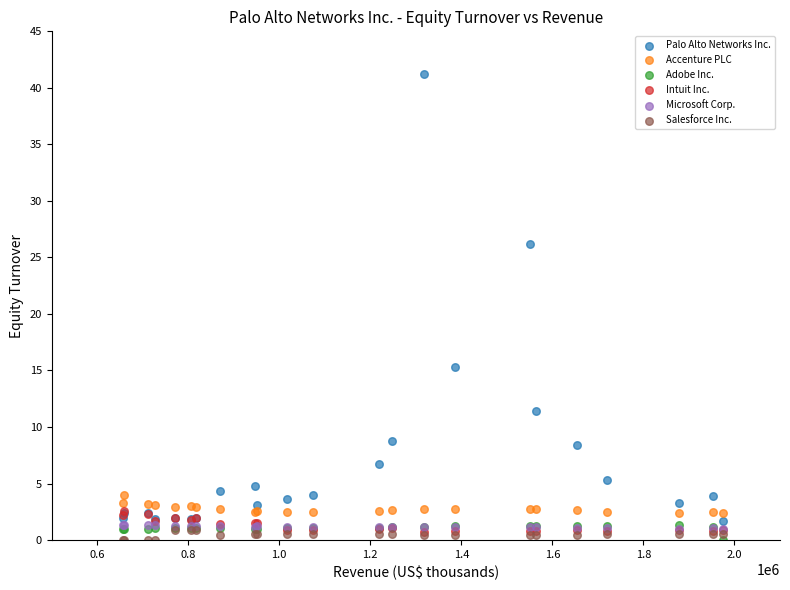

Which series has the widest spread of Y values?

Palo Alto Networks Inc.